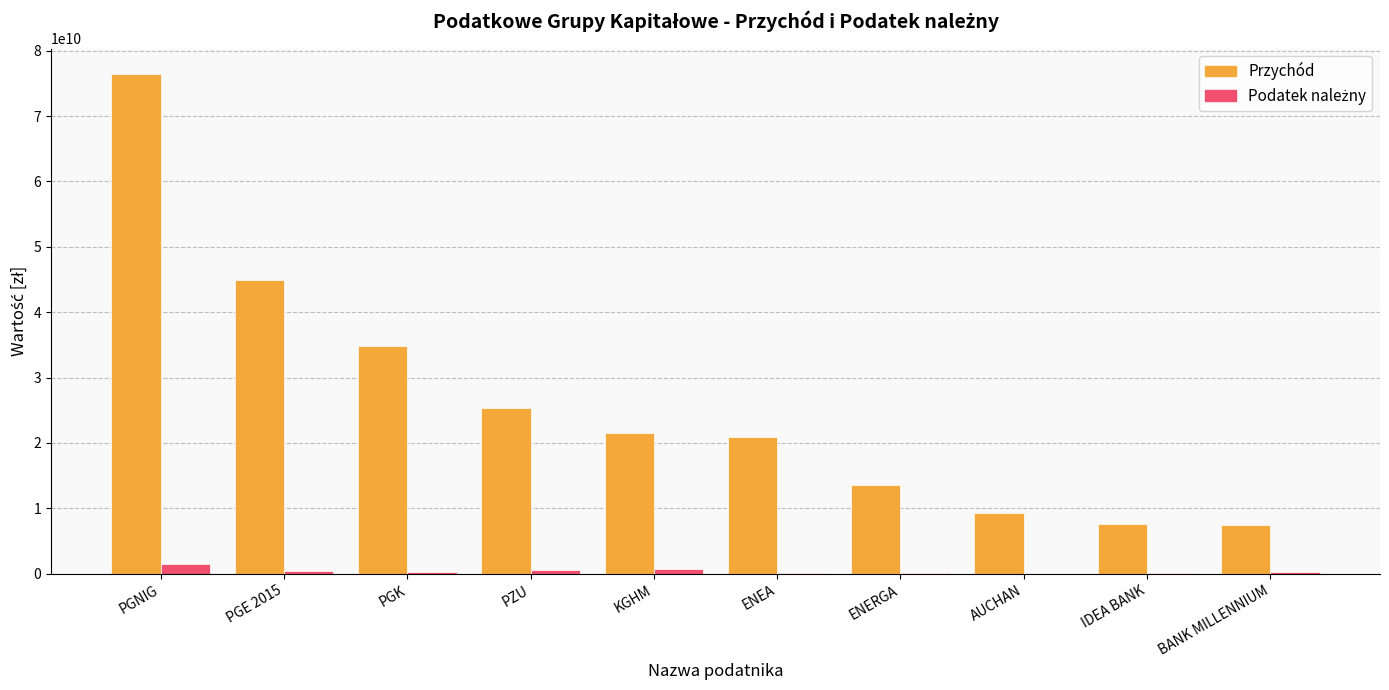

At which category does the chart reach its peak across all series?

PGNIG